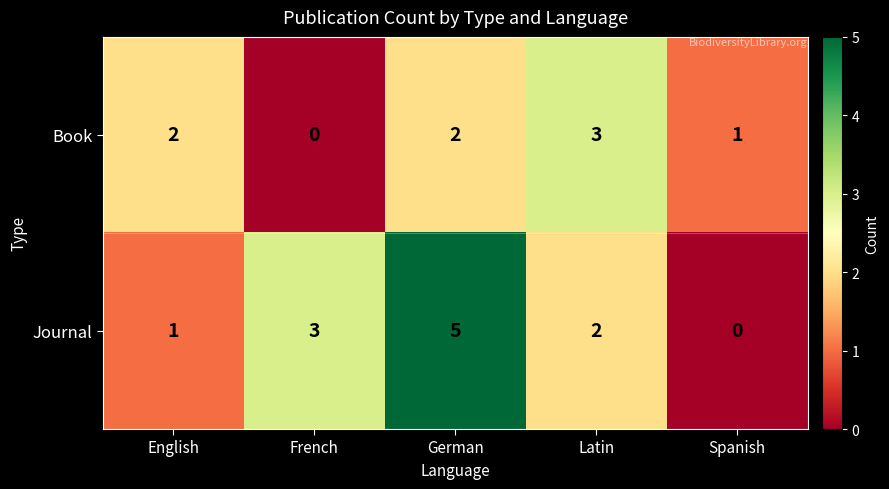

What is the difference between the highest and lowest values at Latin?

1